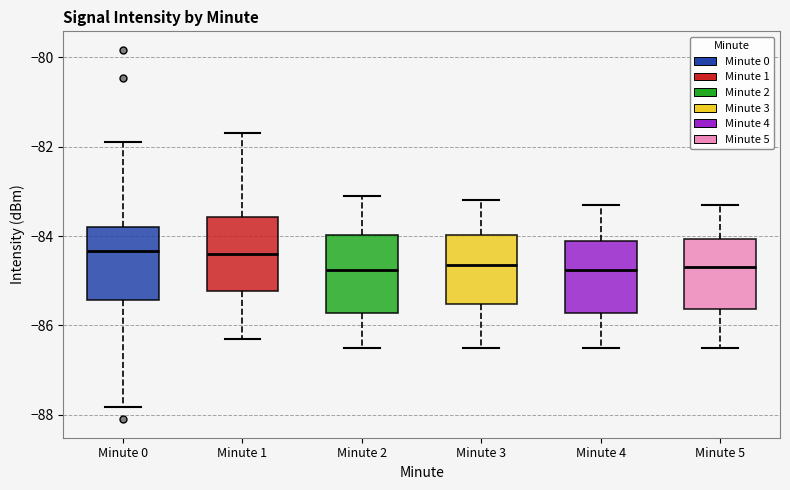

Where is the upper edge of the box for Minute 3 on the y-axis? The values are not printed on the chart, so give them approximately, as read against the axis.

-84.0